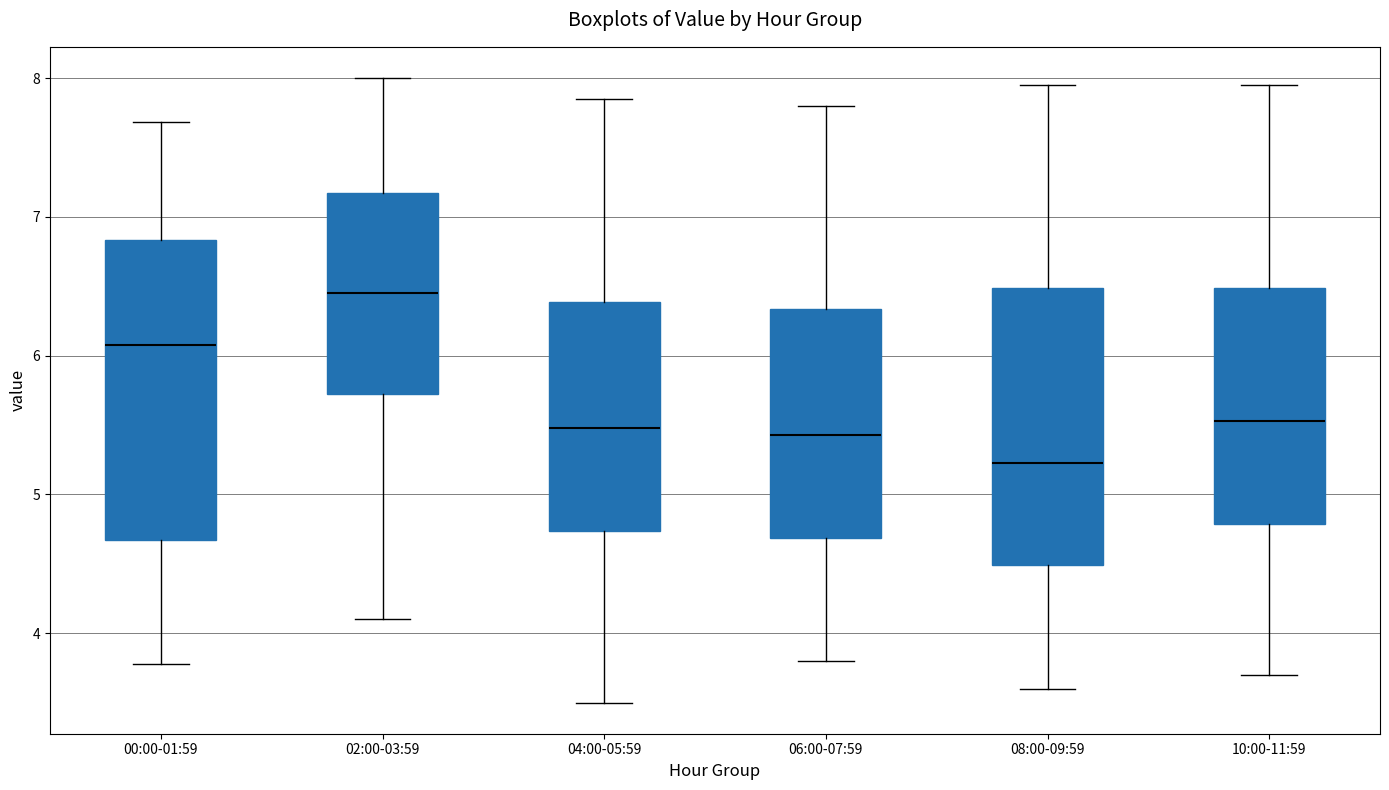

Which box has the lowest median line?

08:00-09:59